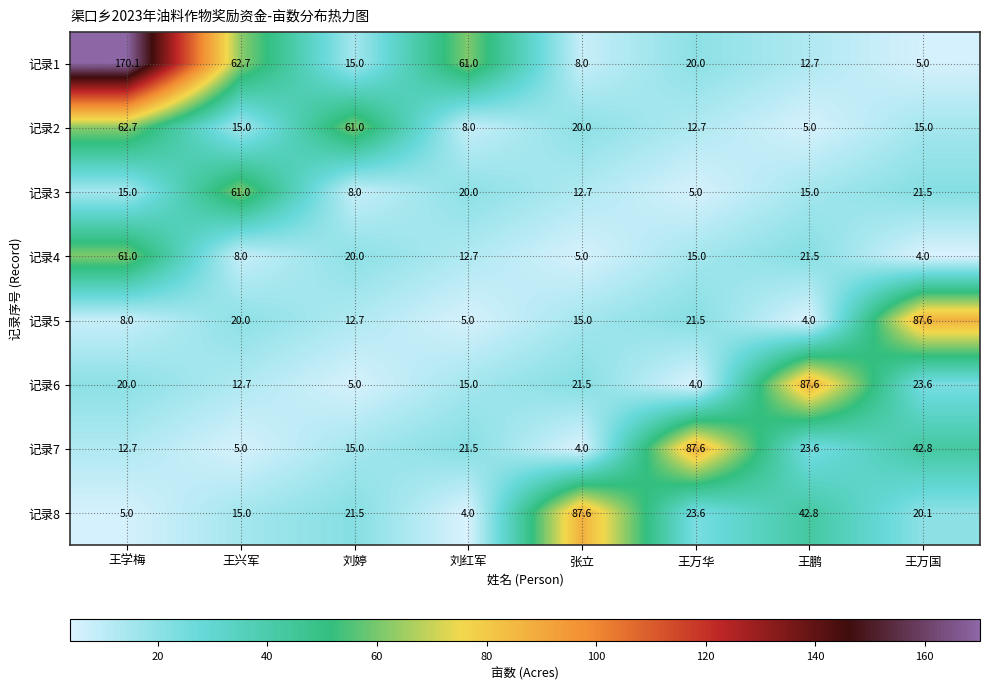

Which series has the widest spread of values?

记录1